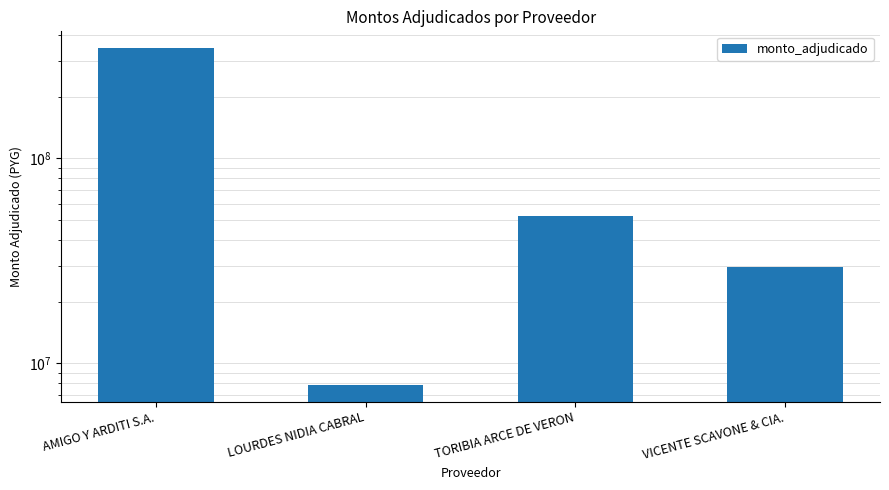

Rank the categories by value from lowest to highest.

LOURDES NIDIA CABRAL, VICENTE SCAVONE & CIA., TORIBIA ARCE DE VERON, AMIGO Y ARDITI S.A.